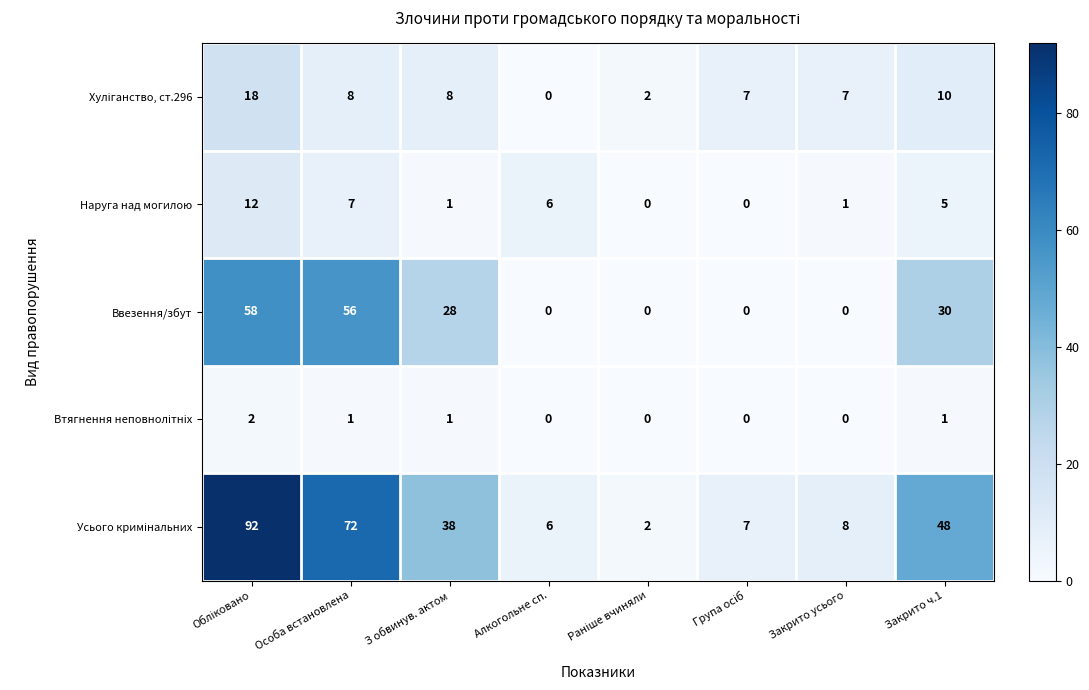

What is the sum of all Ввезення/збут values?

172